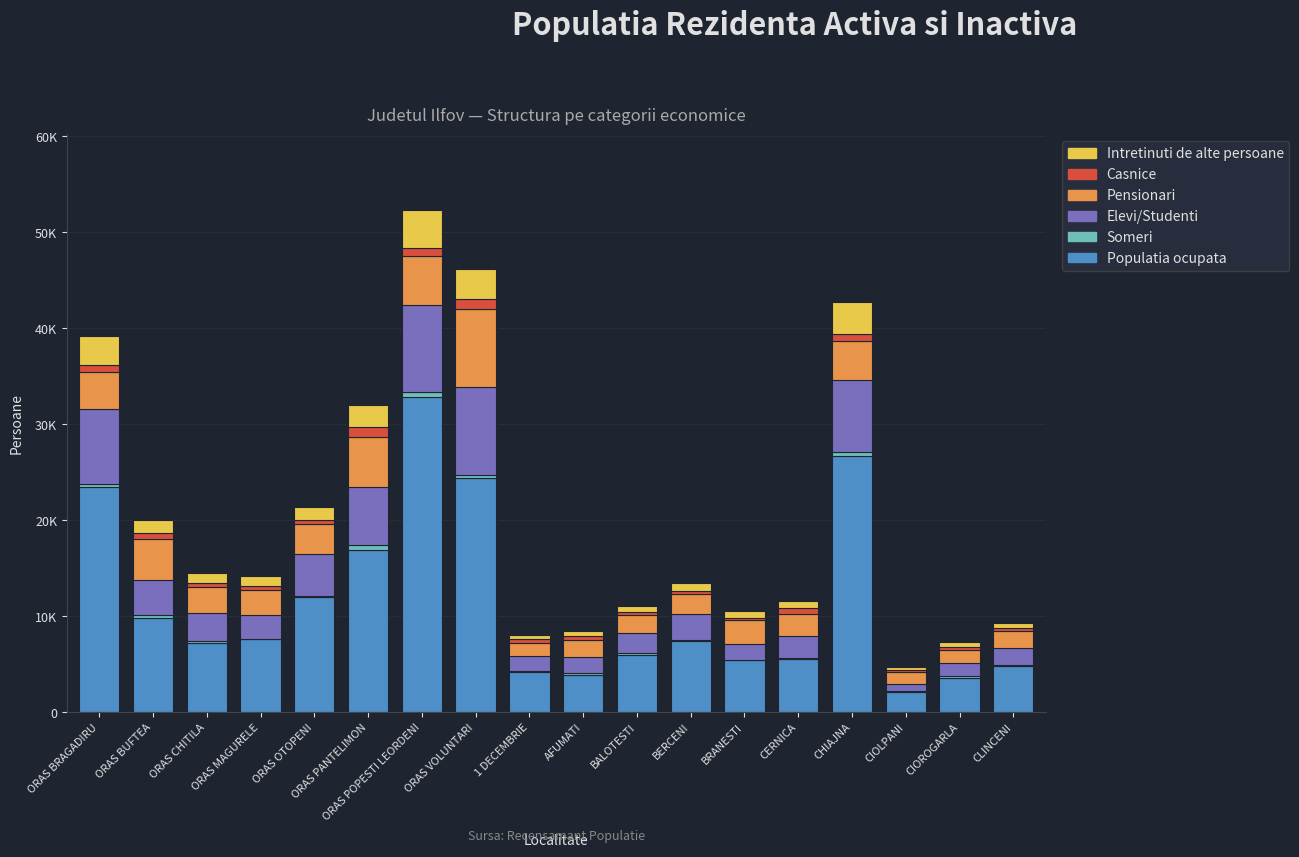

What is the sum of all Someri values?

3999